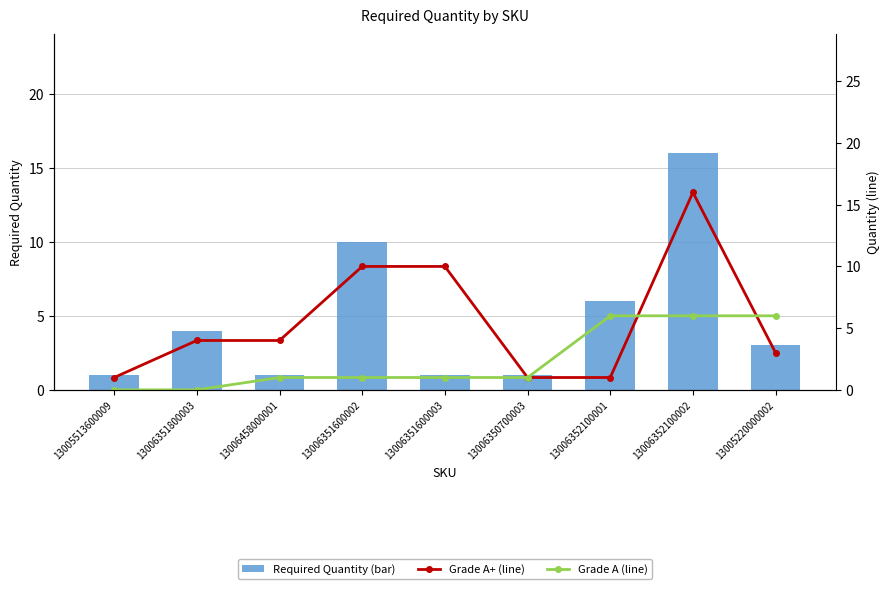

At which category is the sum across all series the highest?

13006352100002